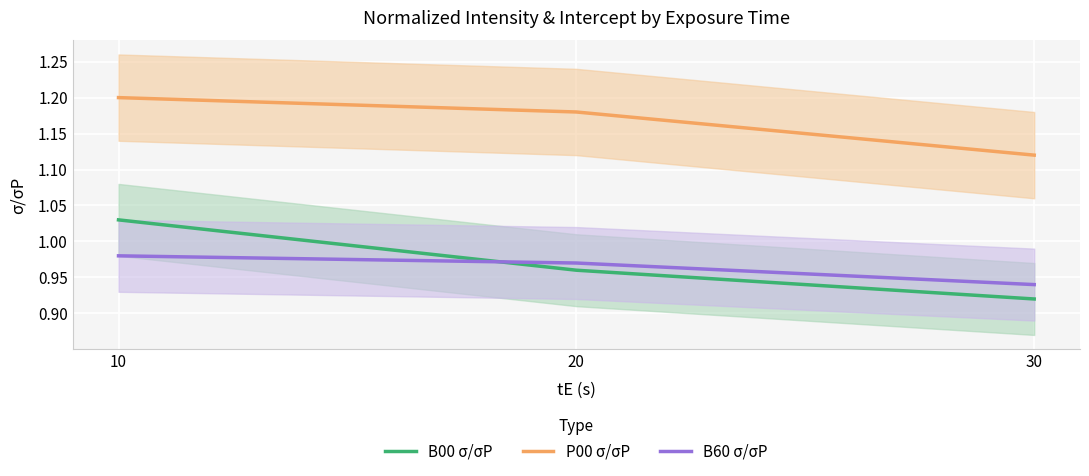

How many distinct data groups are displayed?

3